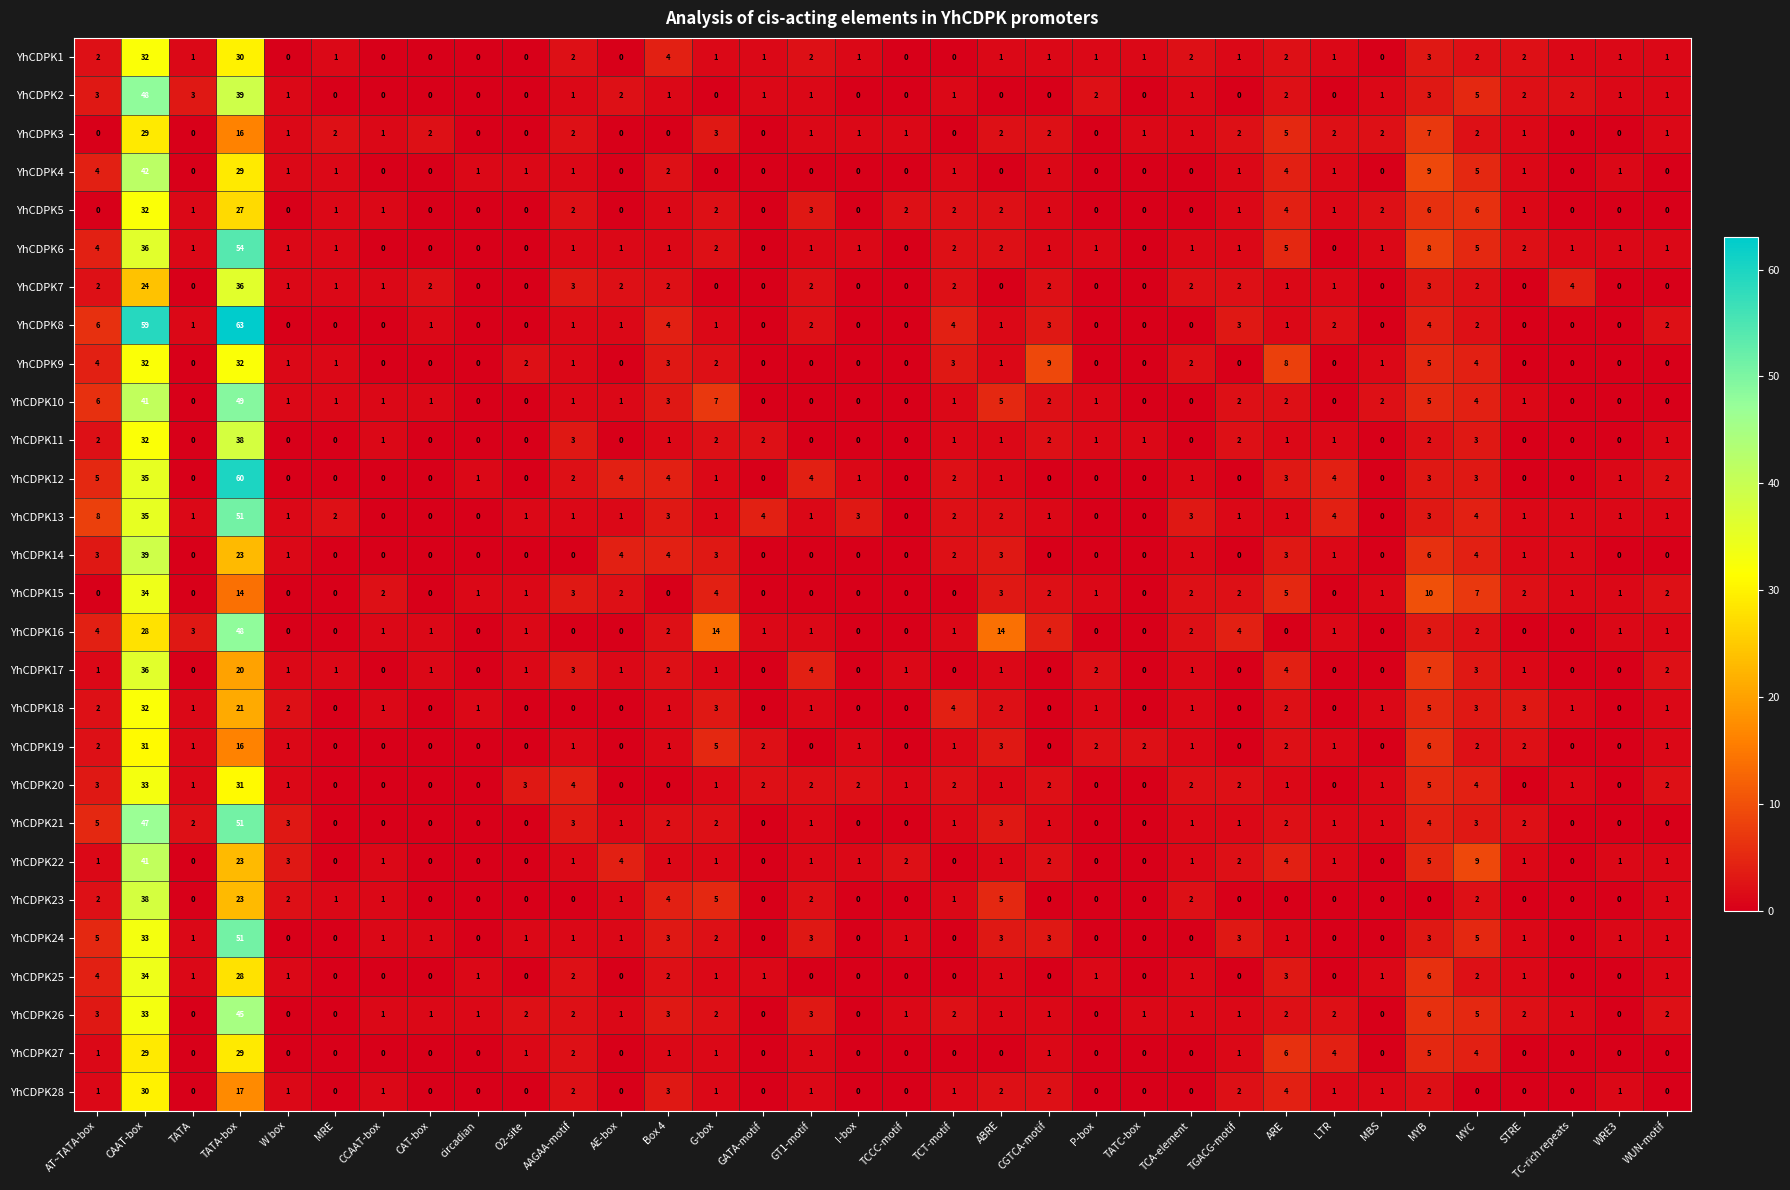

Is it true that YhCDPK20 equals 2 at TCT-motif?

True